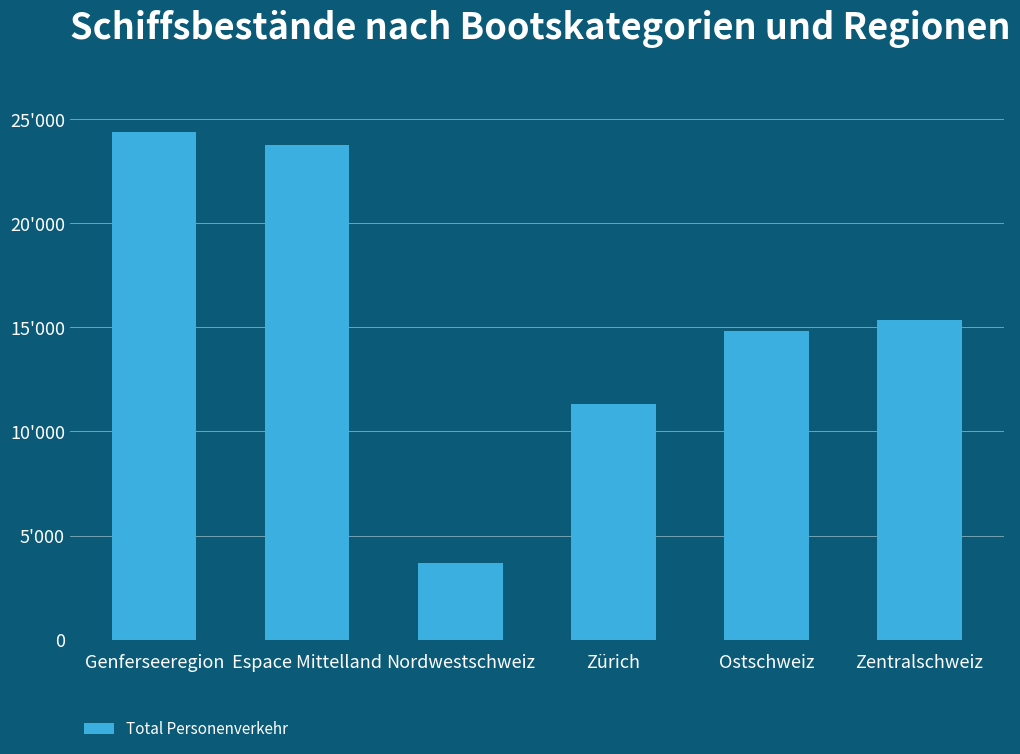

What is the sum of all values?

93307